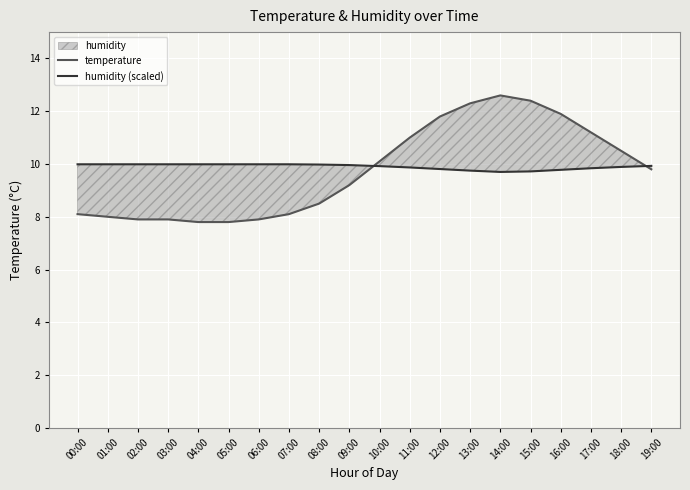

The value of humidity (scaled) at 01:00 is 3.4. True or false?

False